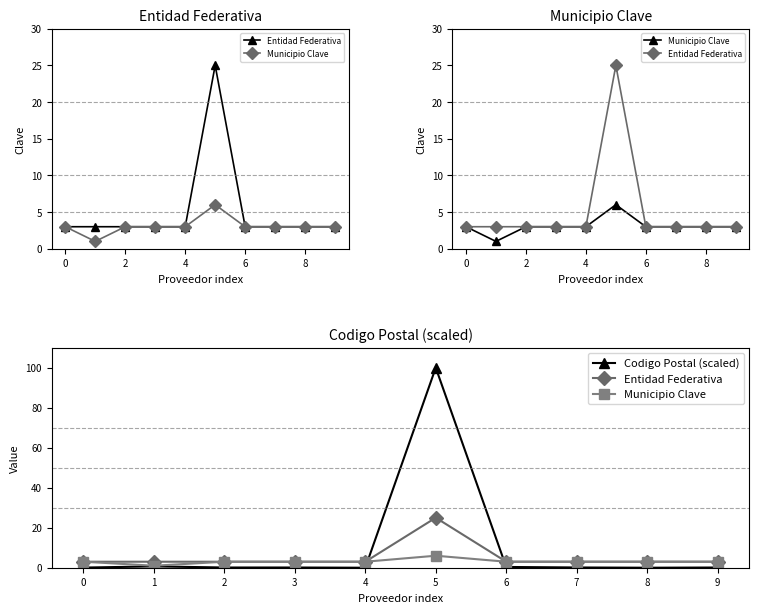

What is the value of the Entidad Federativa point at the 2nd from the left?

3.0